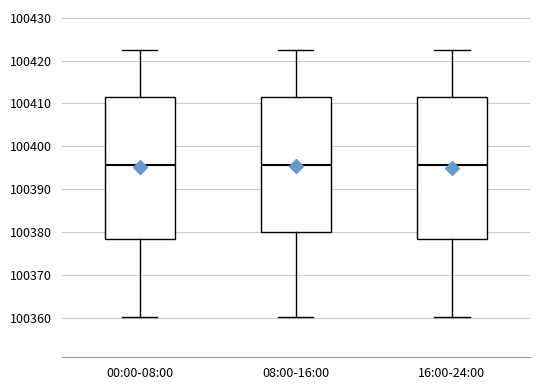

Reading left to right, read every box against the y-axis: the position of its median line, the range the box covers, and the ends of its whiskers. The values are not printed on the chart, so give them approximately, as read against the axis.

00:00-08:00: median 100396, box 100378 to 100411, whiskers 100360 to 100422
08:00-16:00: median 100396, box 100380 to 100411, whiskers 100360 to 100422
16:00-24:00: median 100396, box 100378 to 100411, whiskers 100360 to 100422